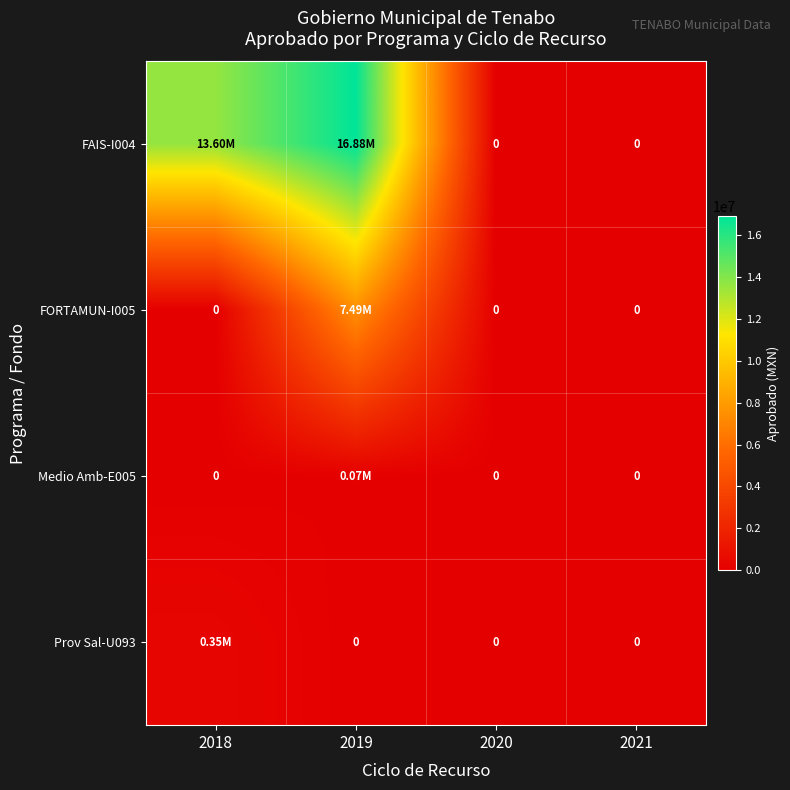

At which label does Medio Amb-E005 reach its minimum?

2018